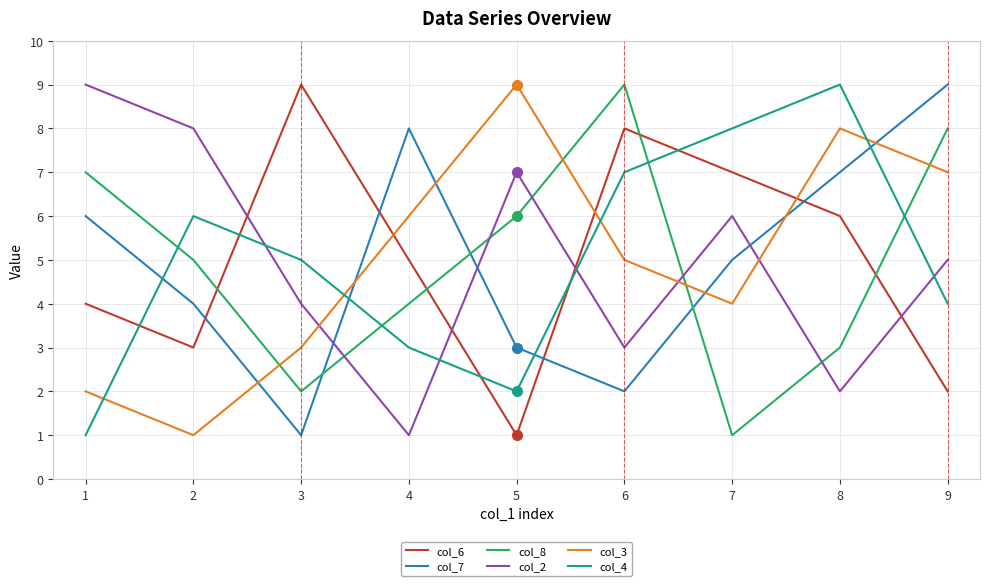

At 4, list the series in order from smallest to largest.

col_2, col_4, col_8, col_6, col_3, col_7